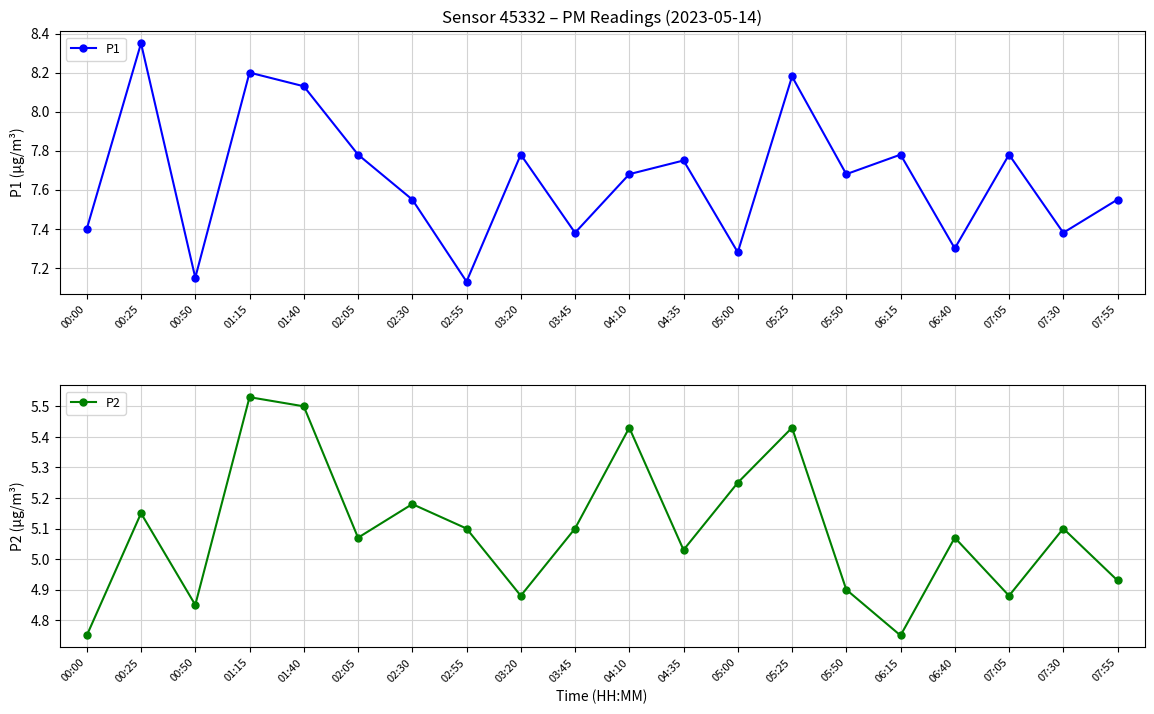

List the labels in order of P2 value, largest first.

01:15, 01:40, 04:10, 05:25, 05:00, 02:30, 00:25, 02:55, 03:45, 07:30, 02:05, 06:40, 04:35, 07:55, 05:50, 03:20, 07:05, 00:50, 00:00, 06:15